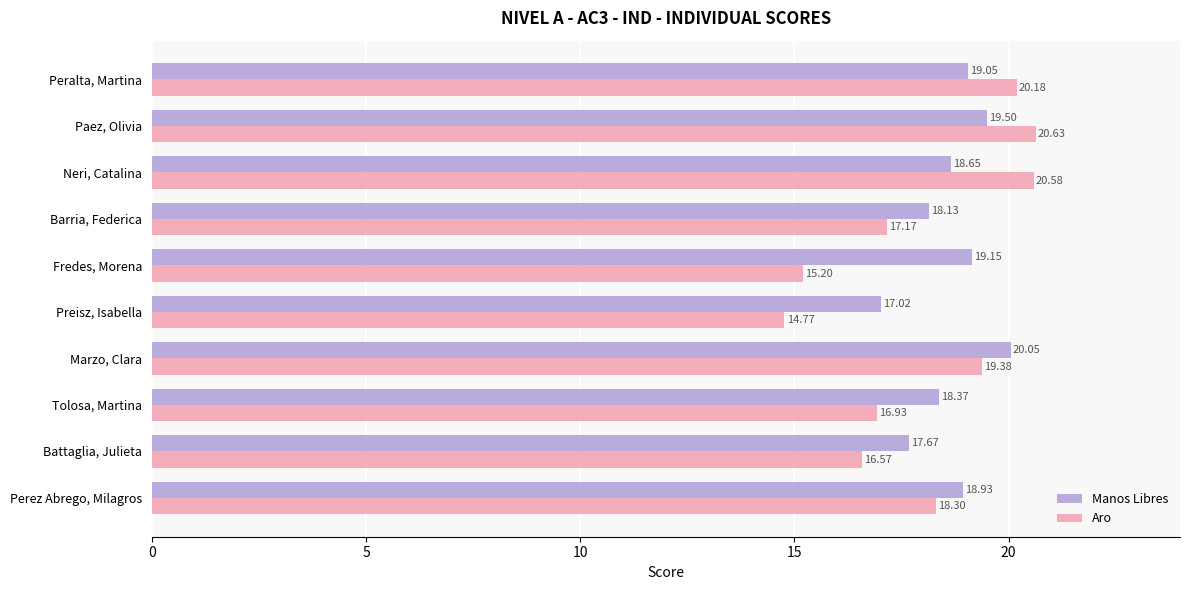

How many distinct data groups are displayed?

2